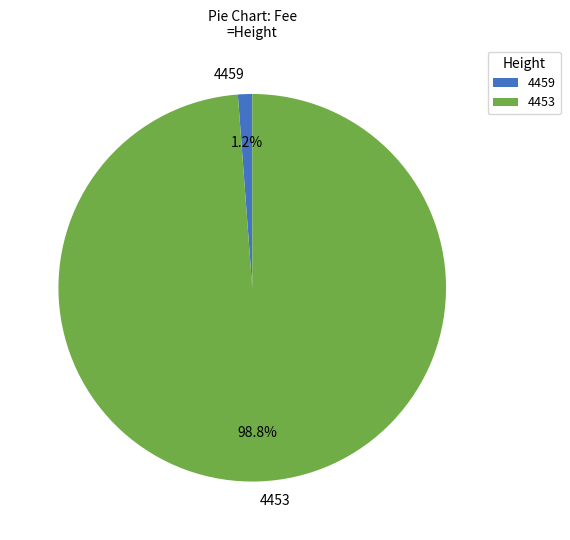

Does 4453 represent more than half of the total?

Yes